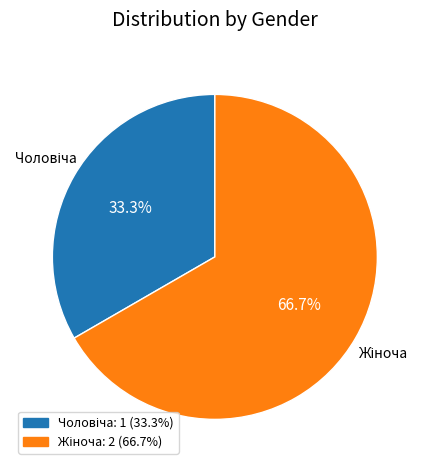

Is there any slice that represents more than half of the pie?

Yes